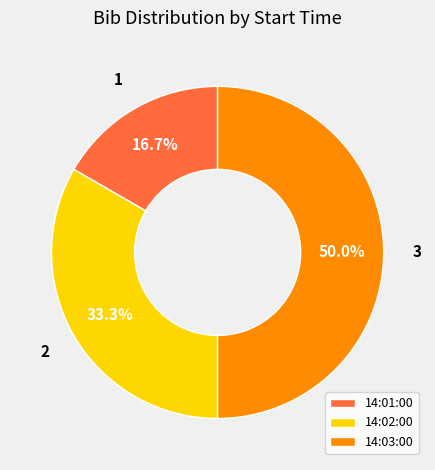

What is the smallest slice in the pie chart?

14:01:00